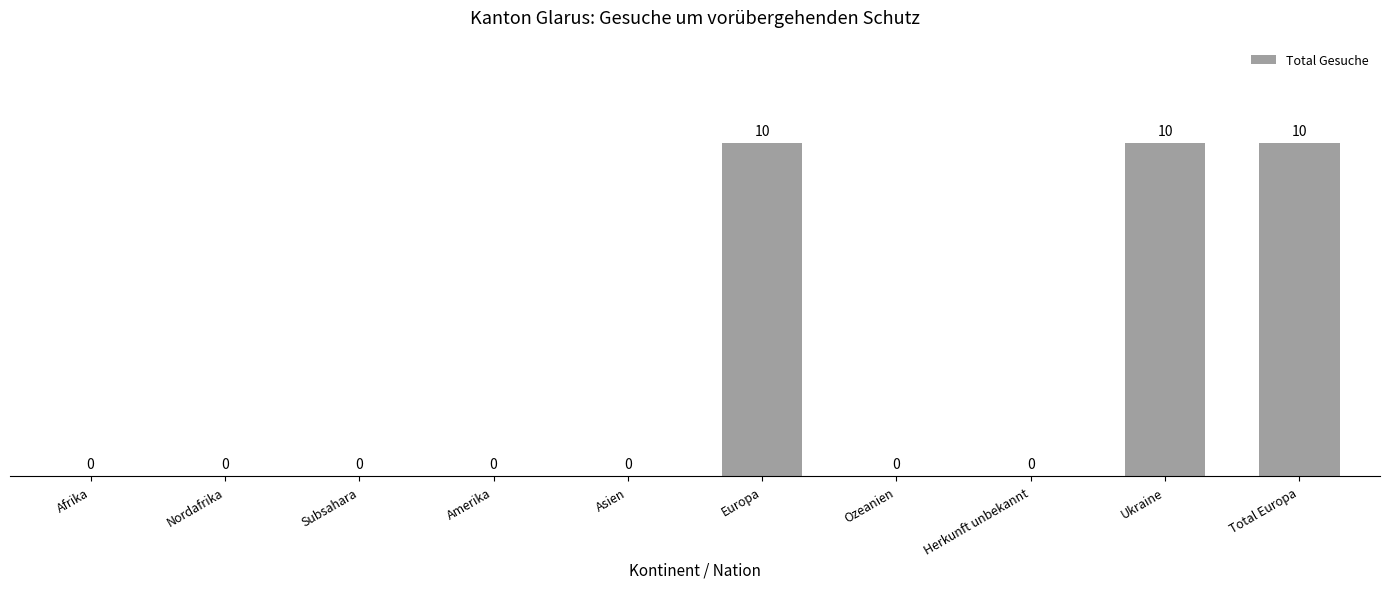

What is the maximum value shown in the chart?

10